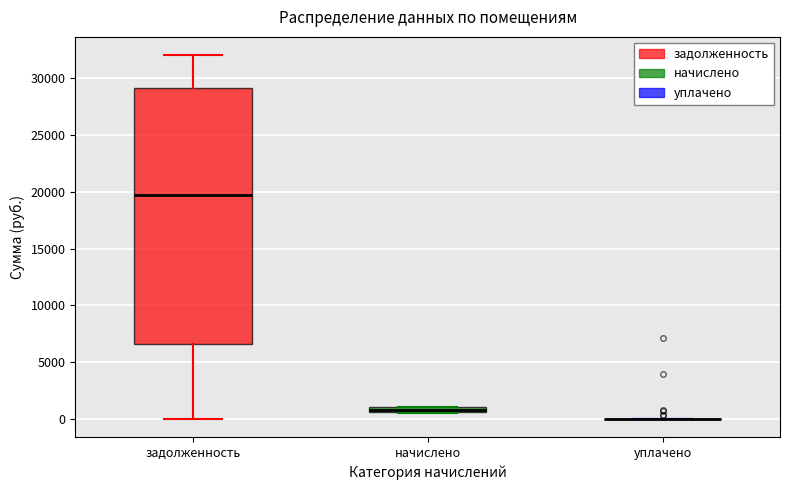

Where is the upper edge of the box for начислено on the y-axis? The values are not printed on the chart, so give them approximately, as read against the axis.

1000